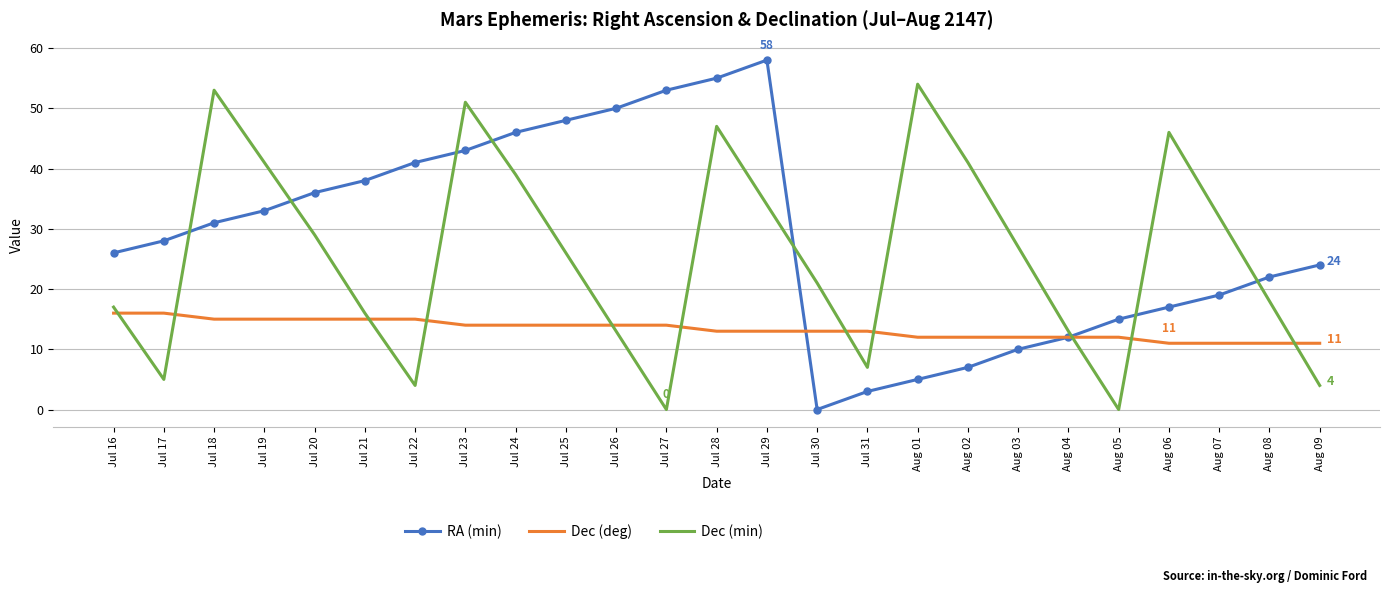

What are all the series names shown in the legend?

RA (min), Dec (deg), Dec (min)